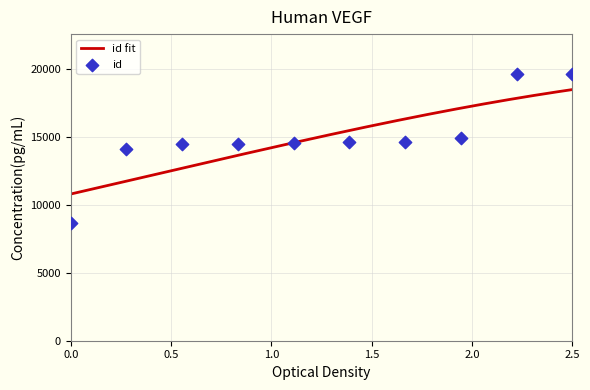

Approximately how many times larger is the value at 5462 compared to 5462?

1.0